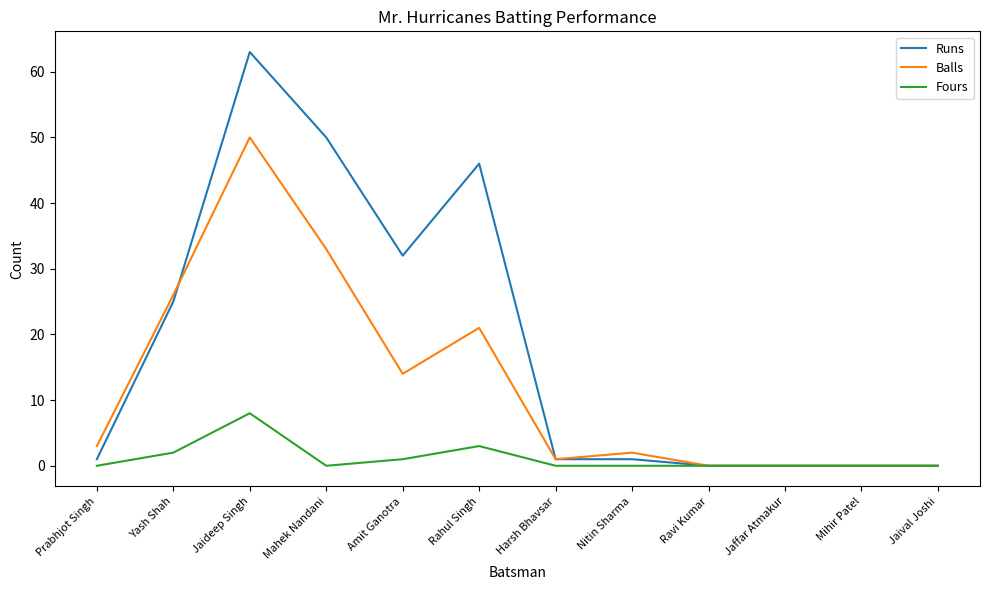

True or false: Balls has a value of 50 at Jaideep Singh.

True